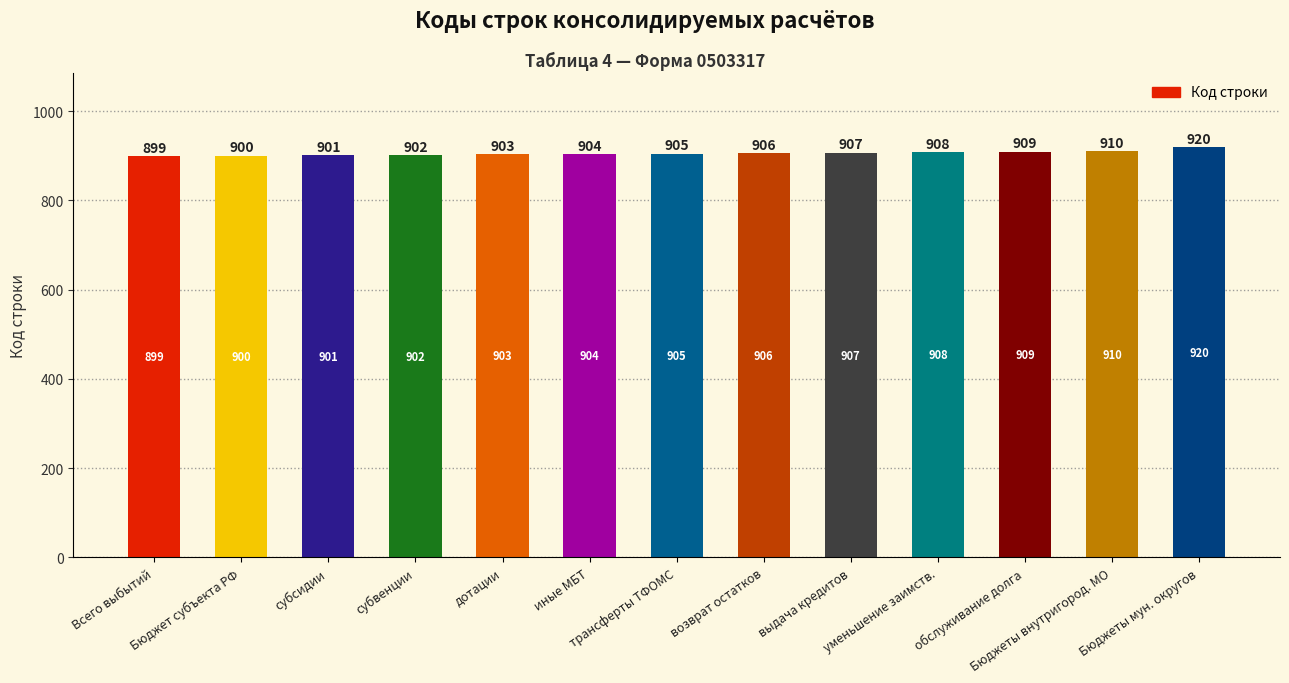

Read the value at выдача кредитов, to the nearest 5.

905